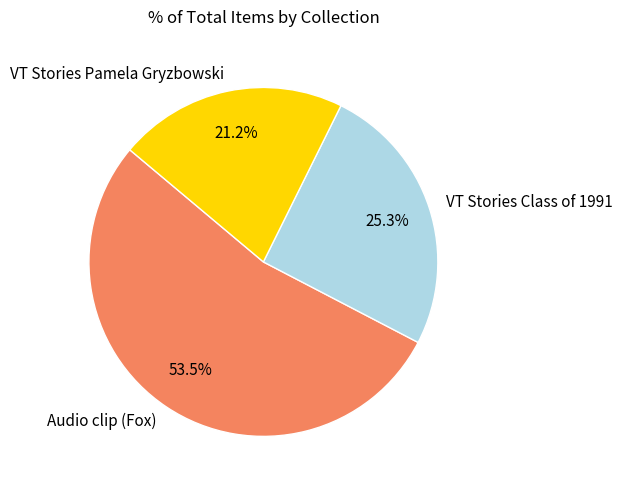

To the nearest percent, what is the difference between the VT Stories Class of 1991 and Audio clip (Fox) slice percentages?

28%